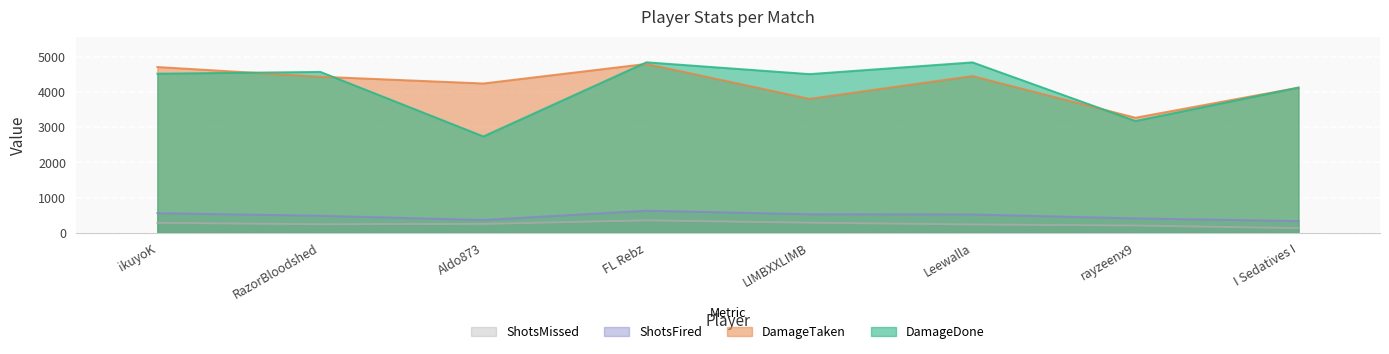

Which label corresponds to the largest value in the chart?

FL Rebz